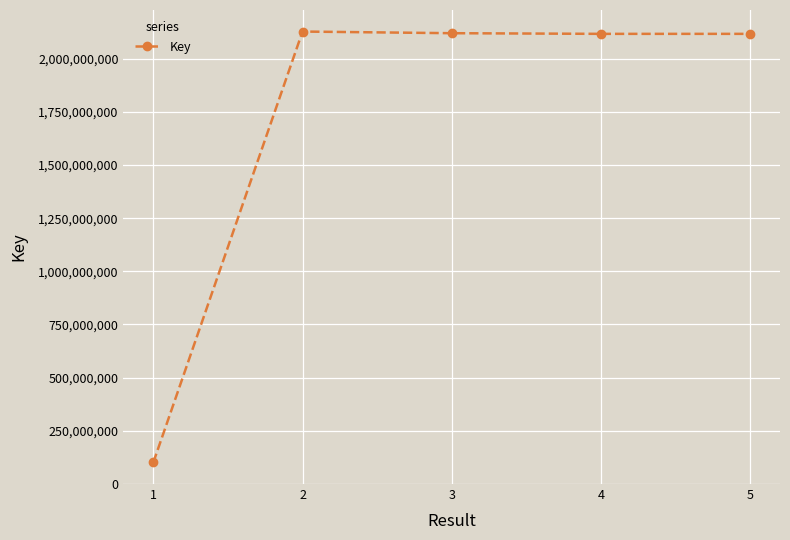

How many distinct data groups are displayed?

1